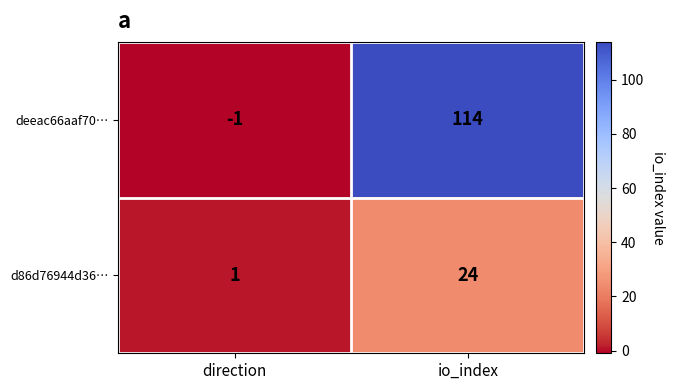

Which series has the largest total across all categories?

deeac66aaf70…